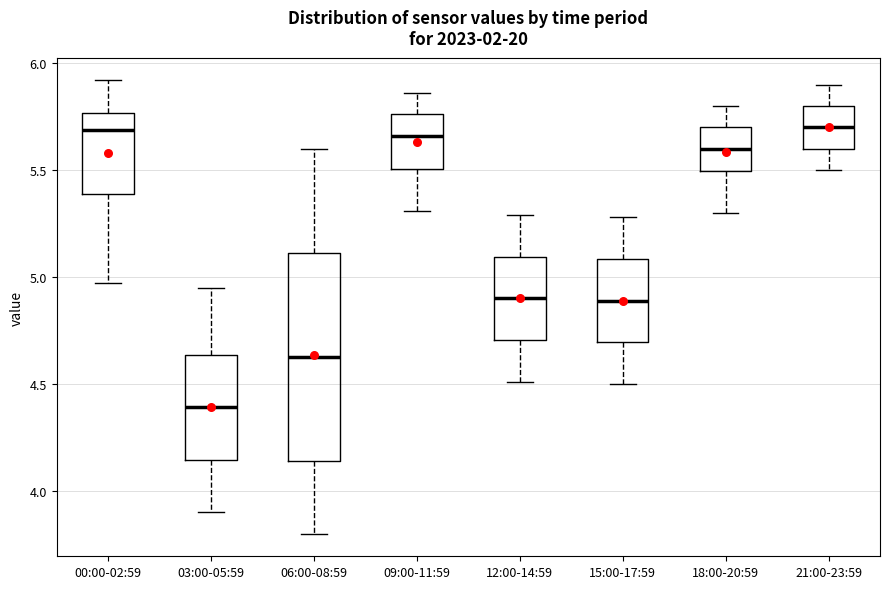

Reading left to right, read every box against the y-axis: the position of its median line, the range the box covers, and the ends of its whiskers. The values are not printed on the chart, so give them approximately, as read against the axis.

00:00-02:59: median 5.70, box 5.40 to 5.75, whiskers 4.95 to 5.90
03:00-05:59: median 4.40, box 4.15 to 4.65, whiskers 3.90 to 4.95
06:00-08:59: median 4.65, box 4.15 to 5.10, whiskers 3.80 to 5.60
09:00-11:59: median 5.65, box 5.50 to 5.75, whiskers 5.30 to 5.85
12:00-14:59: median 4.90, box 4.70 to 5.10, whiskers 4.50 to 5.30
15:00-17:59: median 4.90, box 4.70 to 5.10, whiskers 4.50 to 5.30
18:00-20:59: median 5.60, box 5.50 to 5.70, whiskers 5.30 to 5.80
21:00-23:59: median 5.70, box 5.60 to 5.80, whiskers 5.50 to 5.90